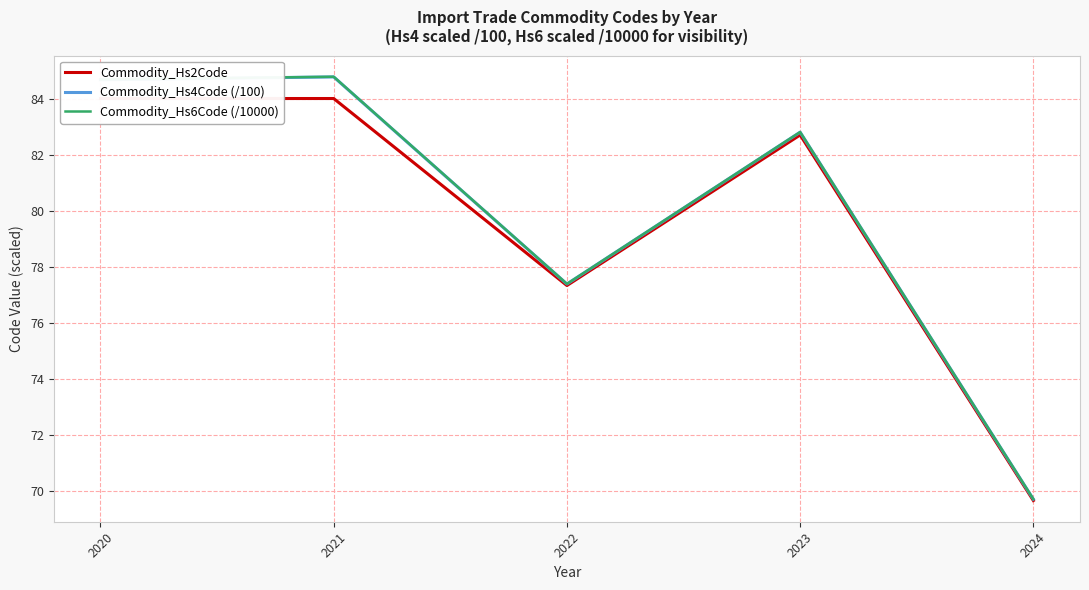

What is the sum of all Commodity_Hs2Code values?

397.7